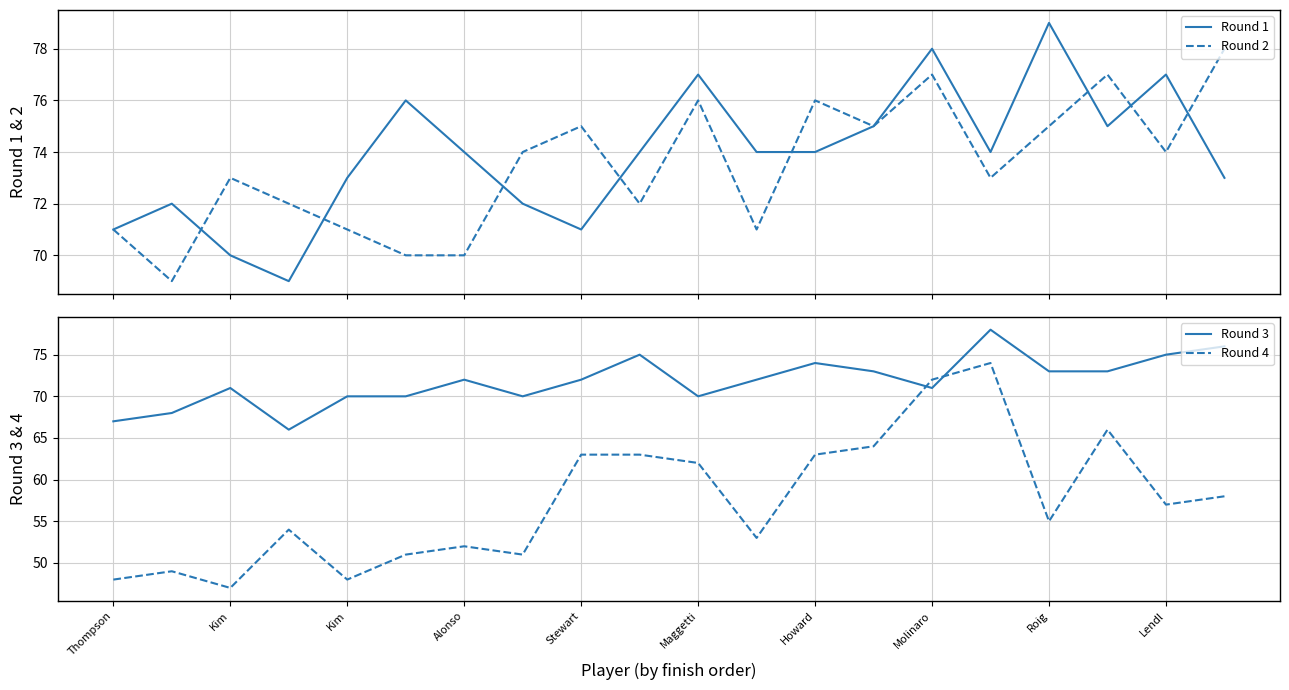

What is the average value of the Round 1 series?

74